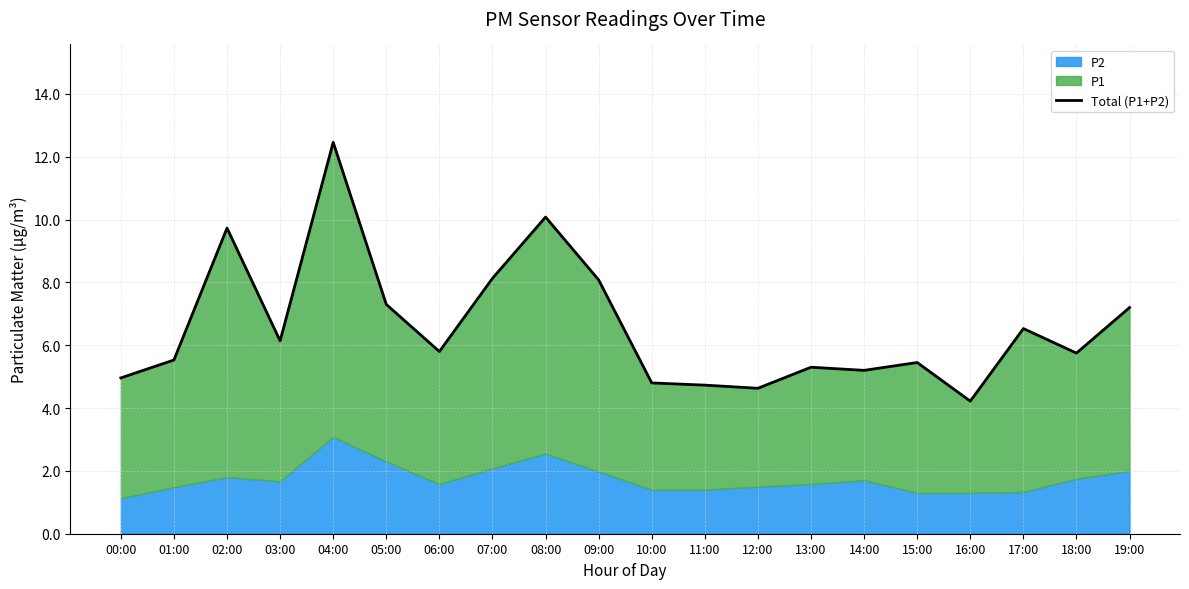

Approximately how many times larger is the value at 10:00 compared to 16:00?

1.1